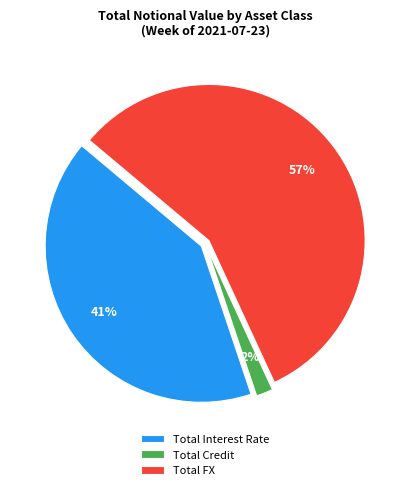

True or false: Total Interest Rate accounts for 52% of the total.

False